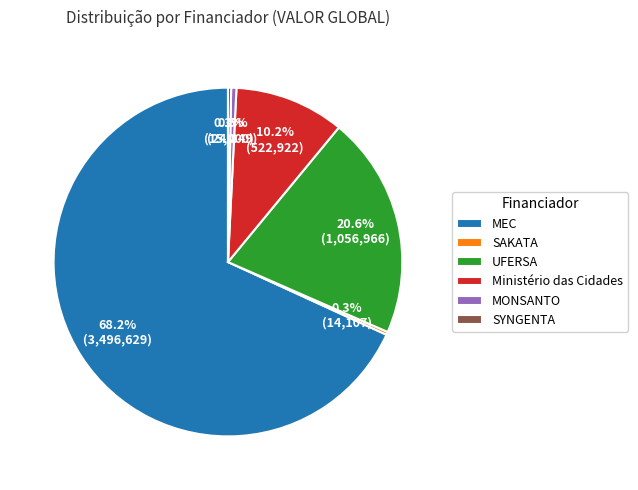

What is the largest slice in the pie chart?

MEC